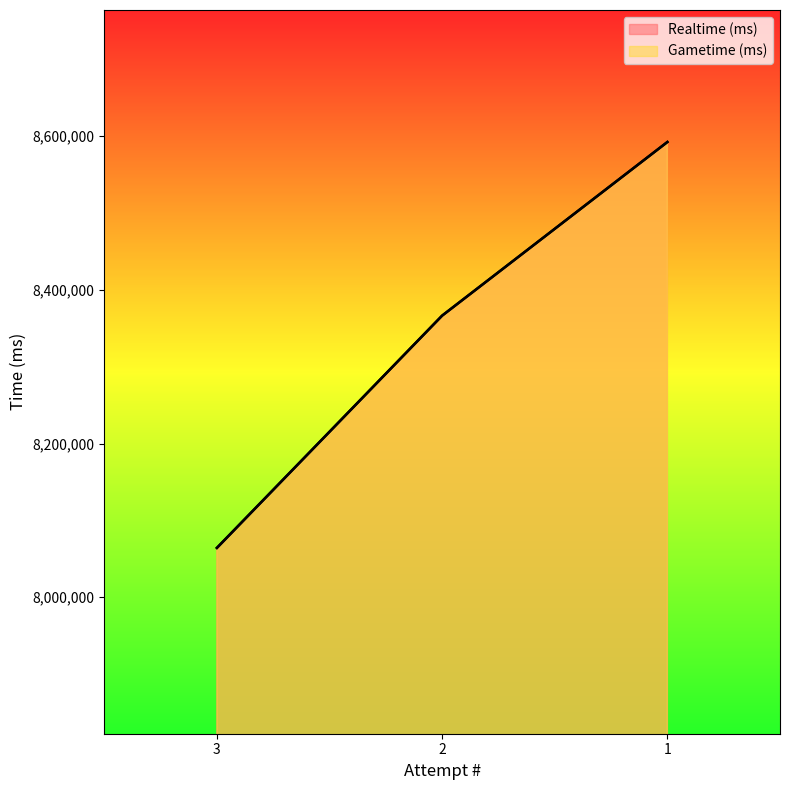

The Realtime (ms) series shows 5673912 at 1. True or false?

False